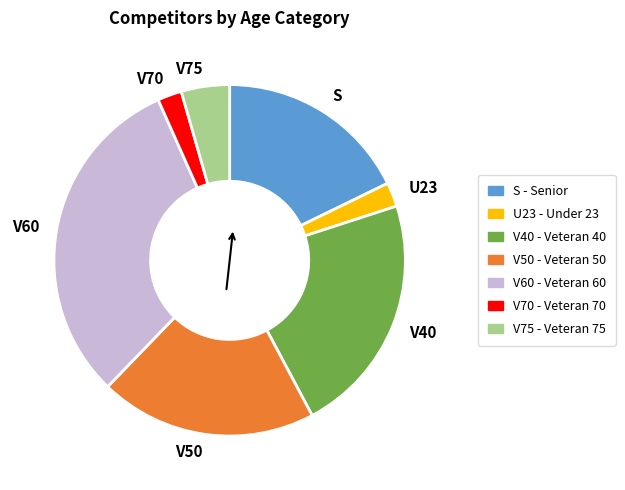

Is there any slice that represents more than half of the pie?

No